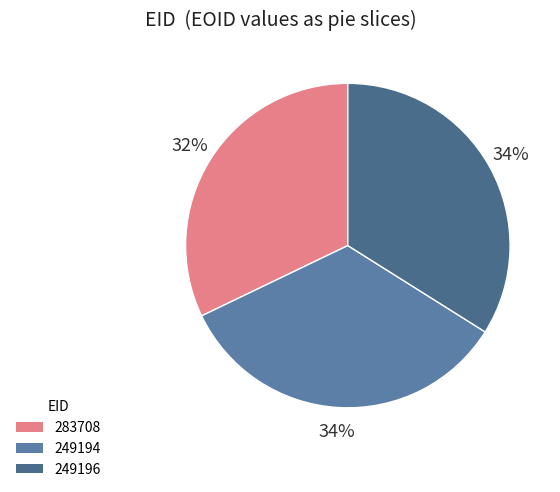

The 249196 slice represents 34% of the pie. True or false?

True